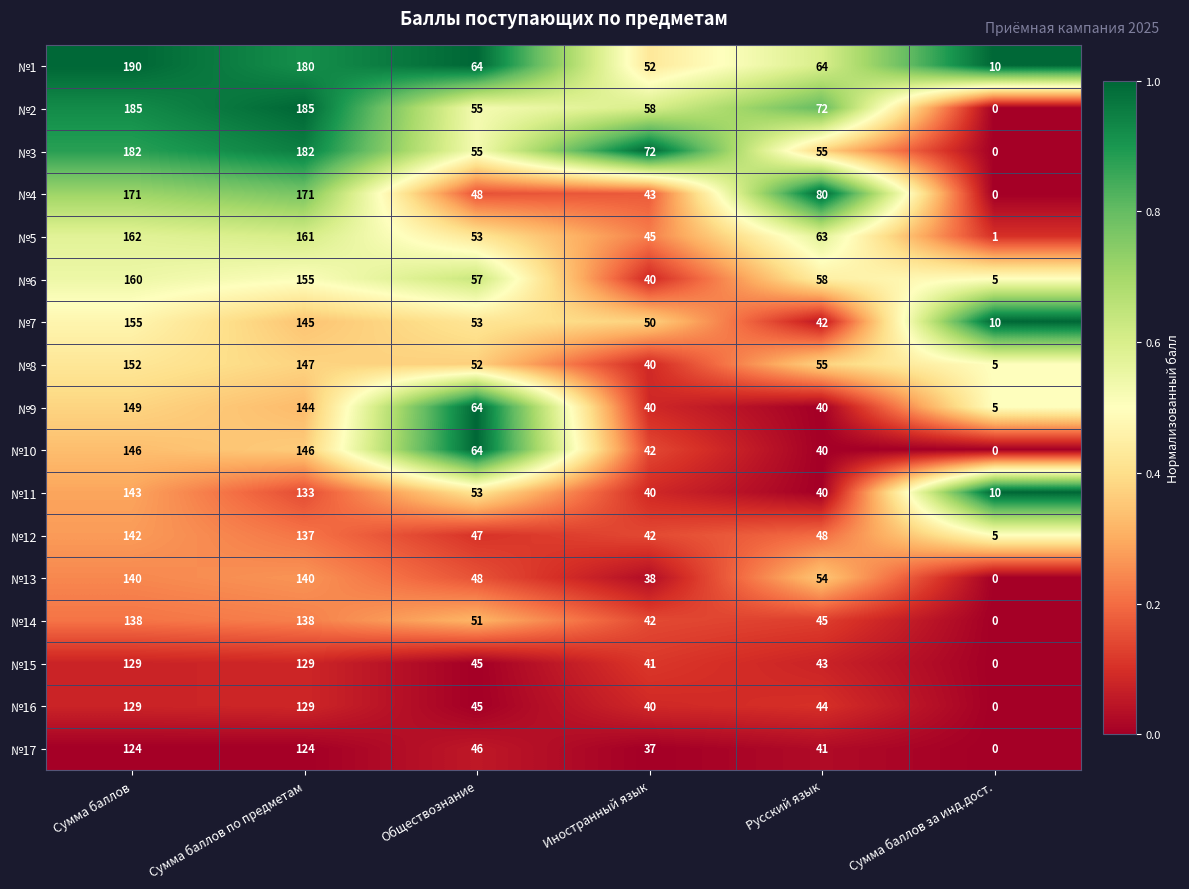

Where is №6 nearest to the value 82?

Русский язык